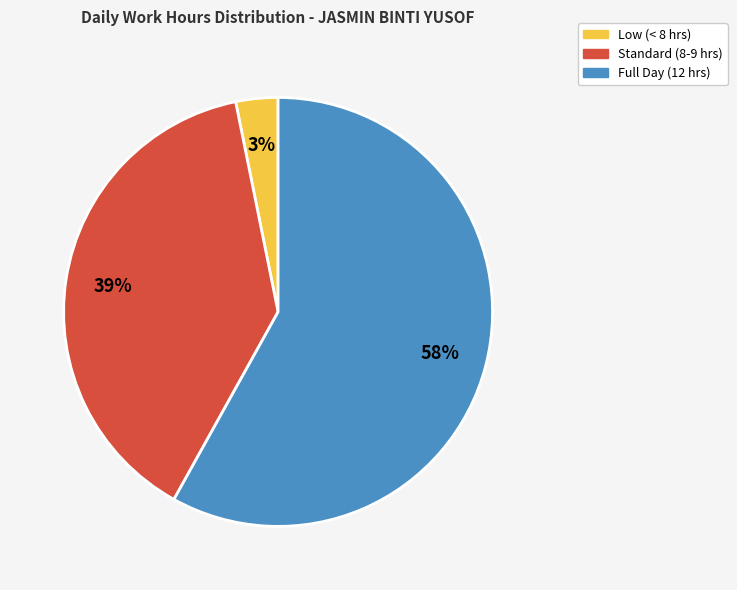

Is there any slice that represents more than half of the pie?

Yes